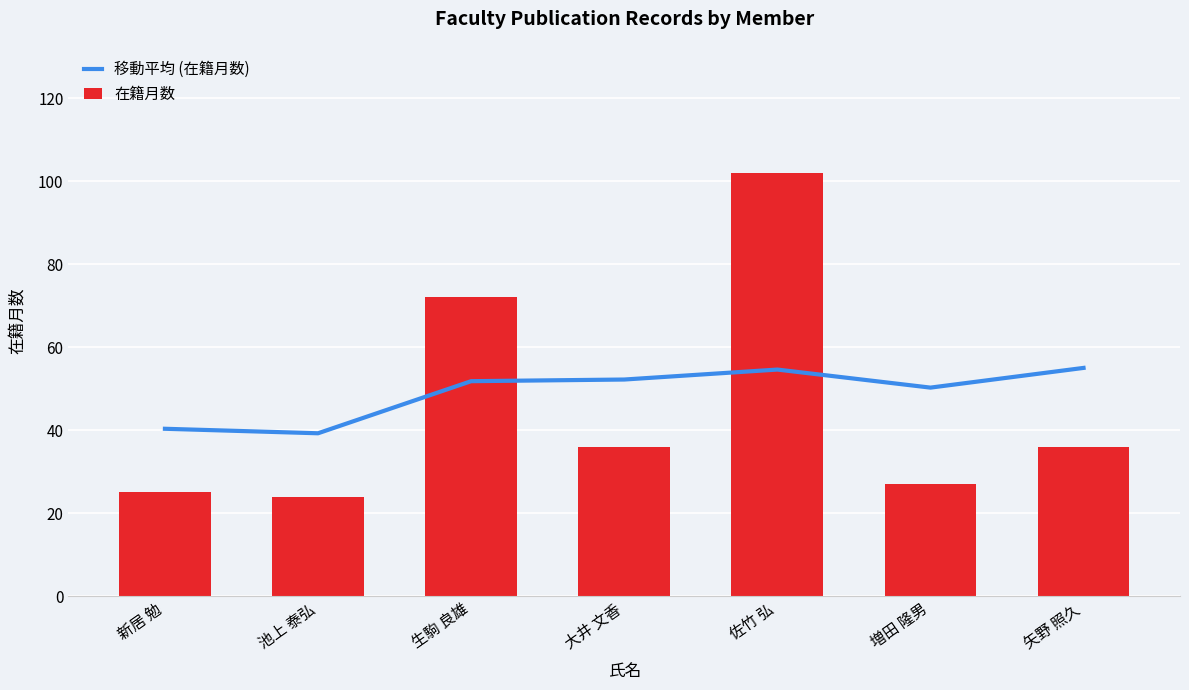

What is the spread (max minus min) of values at 生駒 良雄?

20.2